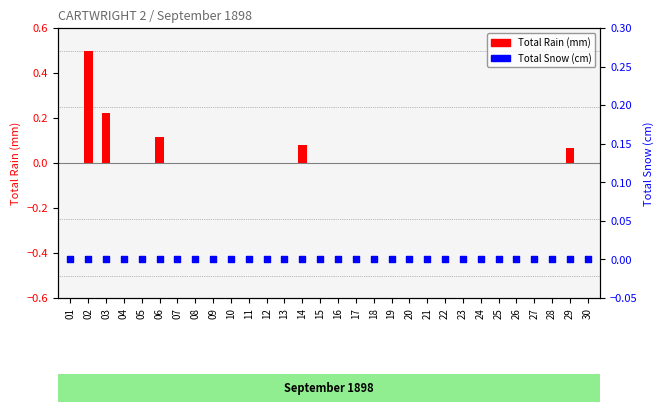

At which category is the sum across all series the highest?

02